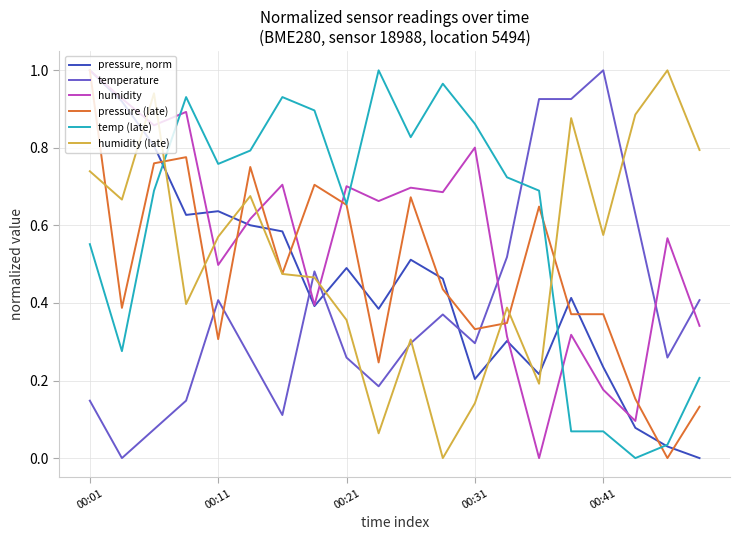

True or false: humidity (late) and temp (late) cross at least once.

True